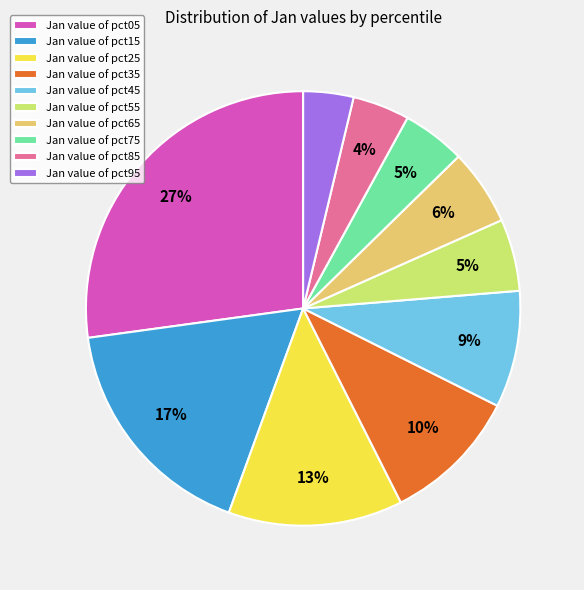

To the nearest percent, what portion does Jan value of pct85 represent?

4%